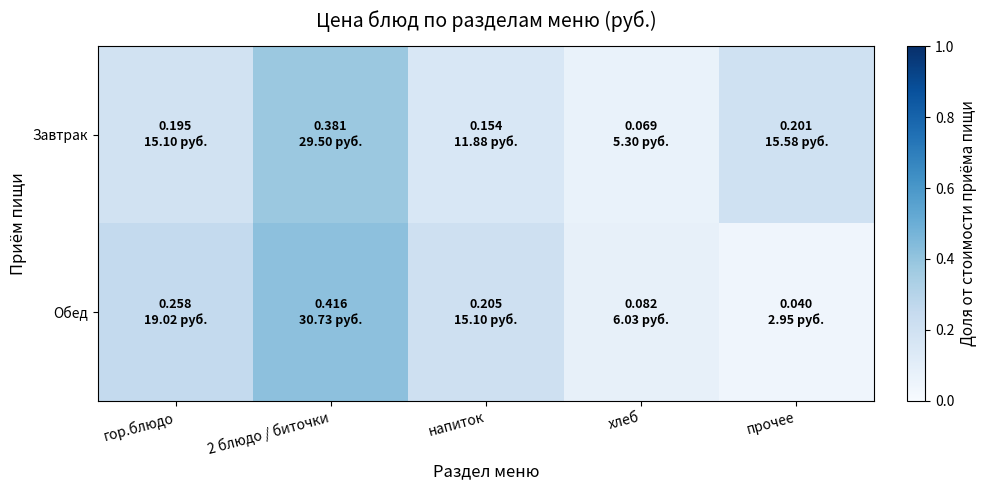

Rank the series at 2 блюдо / биточки from highest to lowest value.

Обед, Завтрак